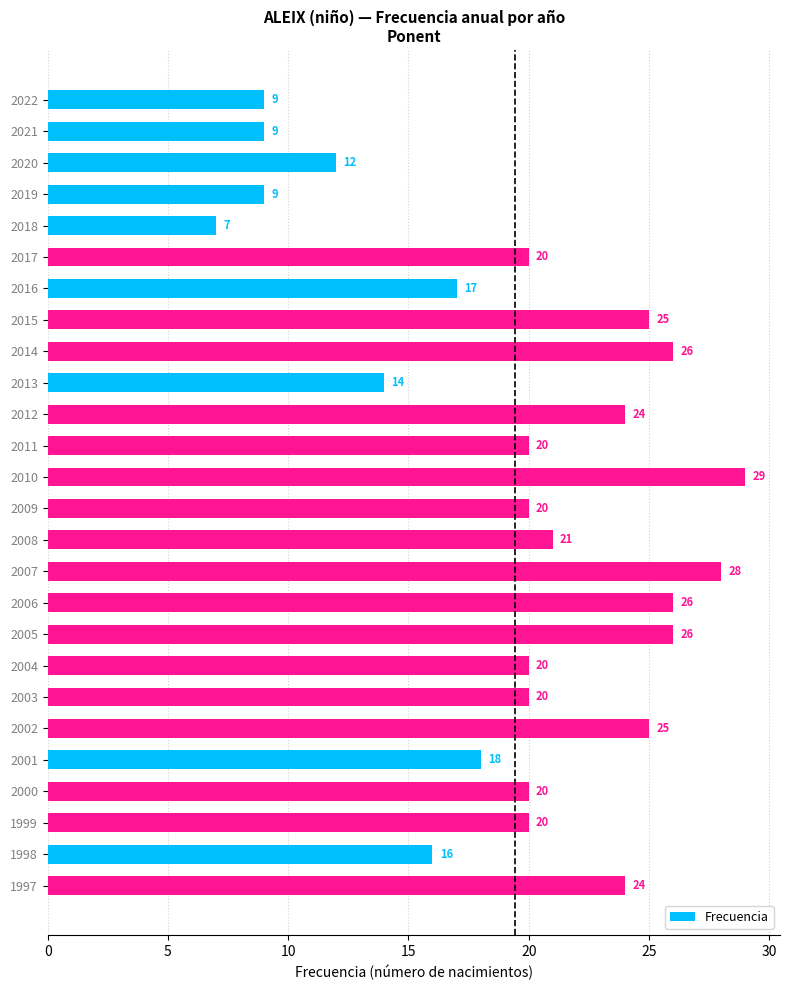

Reading bottom to top, what are all the values shown in this chart?

1997=24	1998=16	1999=20	2000=20	2001=18	2002=25	2003=20	2004=20	2005=26	2006=26	2007=28	2008=21	2009=20	2010=29	2011=20	2012=24	2013=14	2014=26	2015=25	2016=17	2017=20	2018=7	2019=9	2020=12	2021=9	2022=9